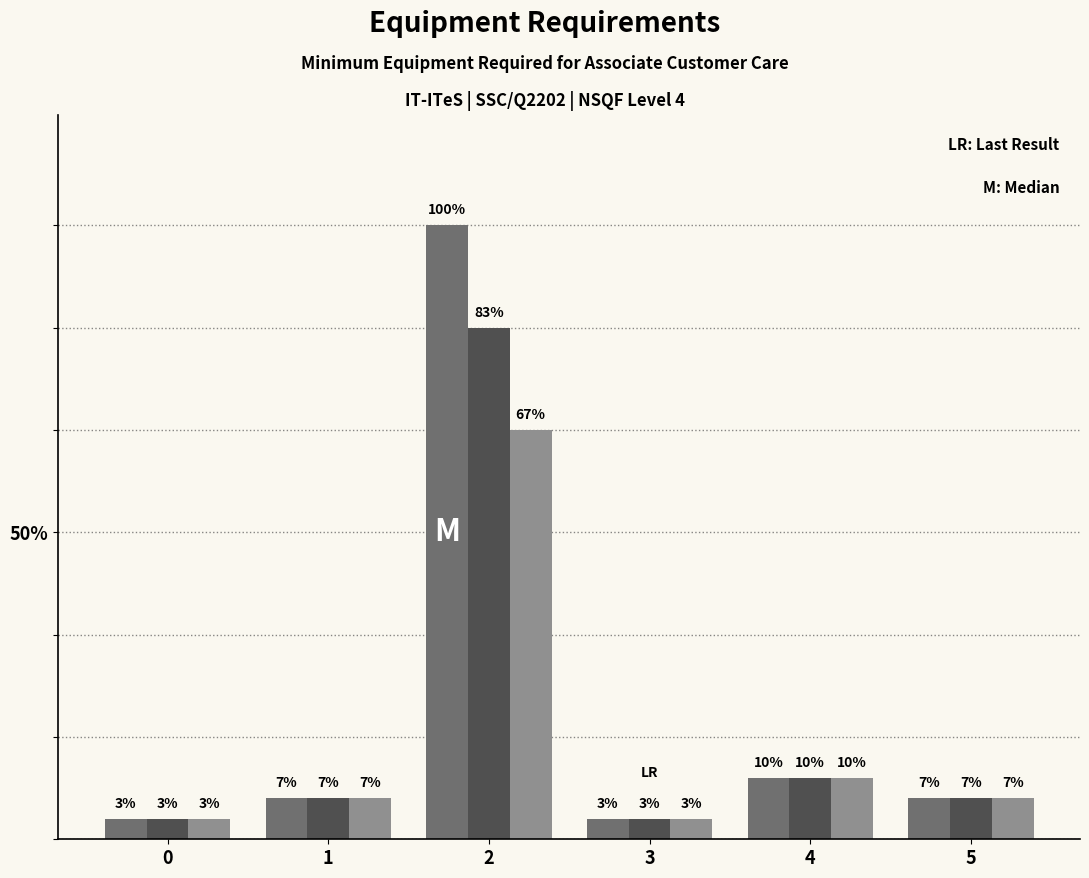

Between 0 and 4, which is larger?

4